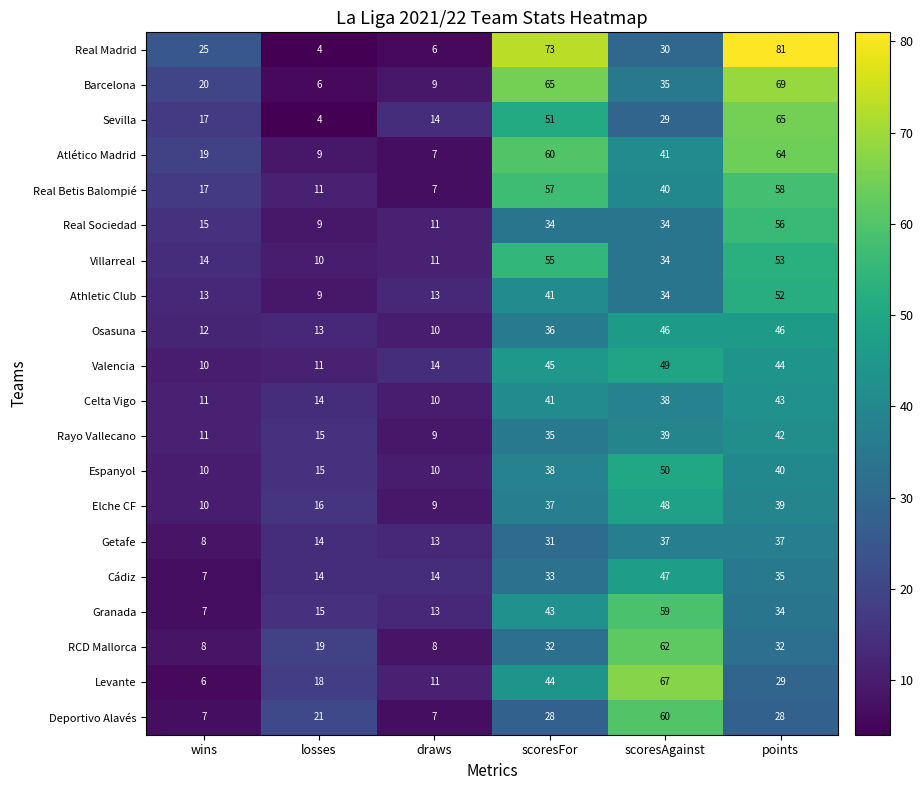

What is the sum of the Deportivo Alavés values at points and losses?

49